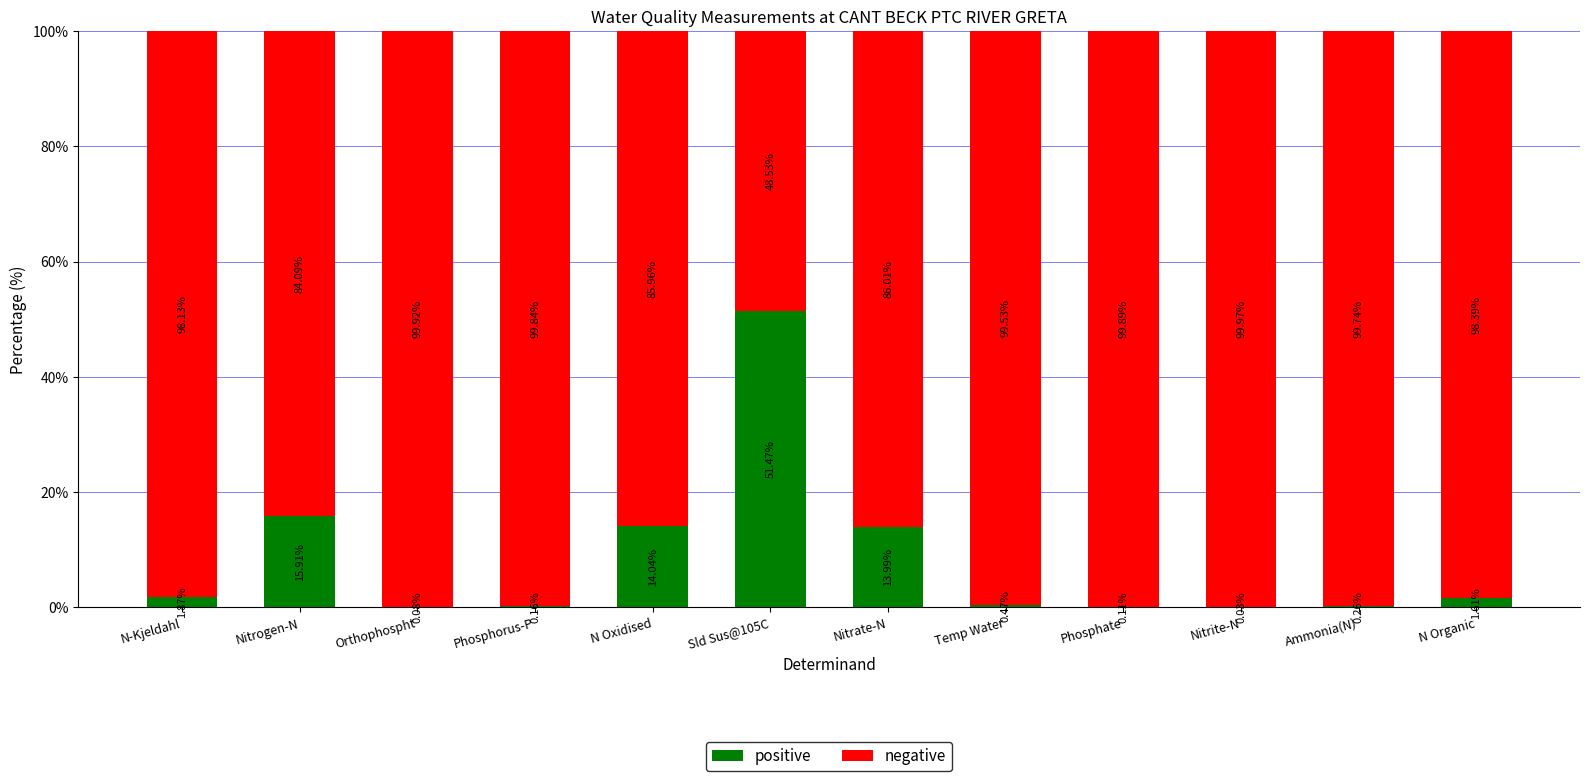

Are the bars horizontal?

No